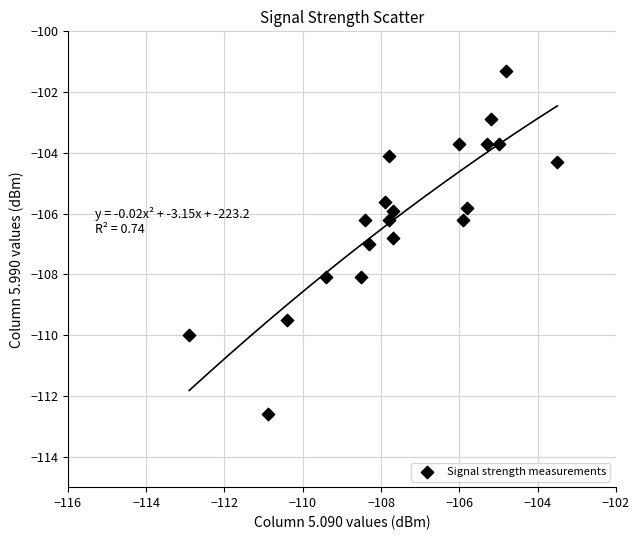

What is the range of Y values (max minus min)?

11.3